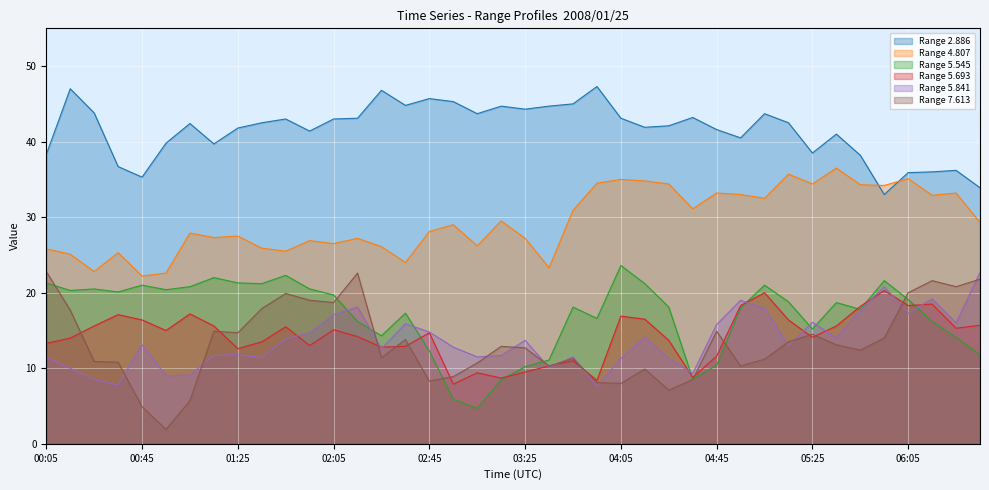

Which label corresponds to the largest value in the chart?

2008/01/25 03:55